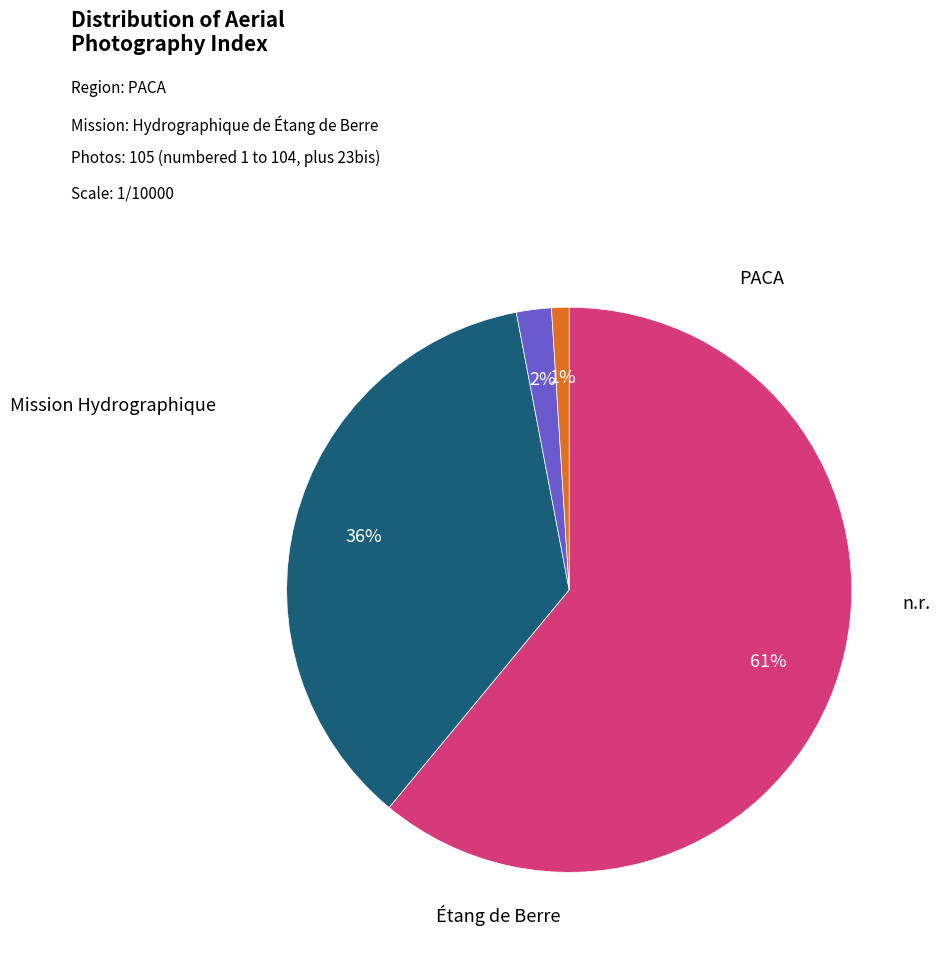

To the nearest percent, what is the difference between the largest and smallest slice percentages?

60%